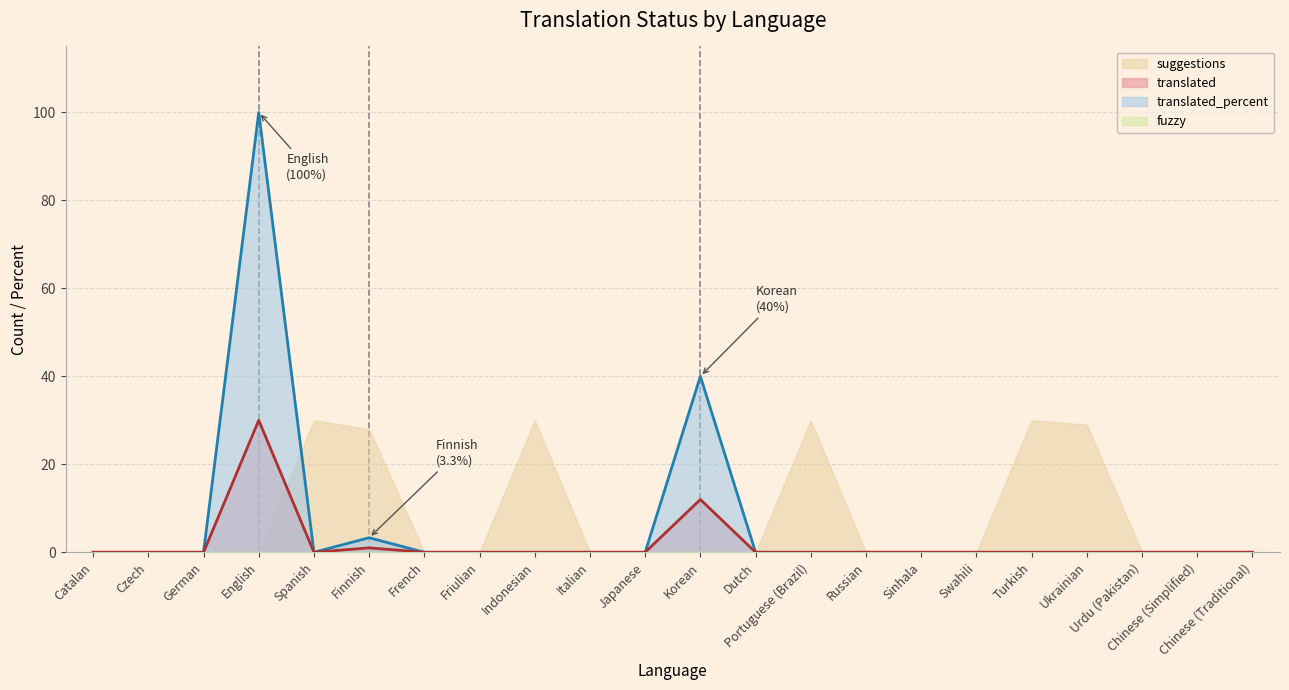

At which label is translated_percent closest to 50?

Korean